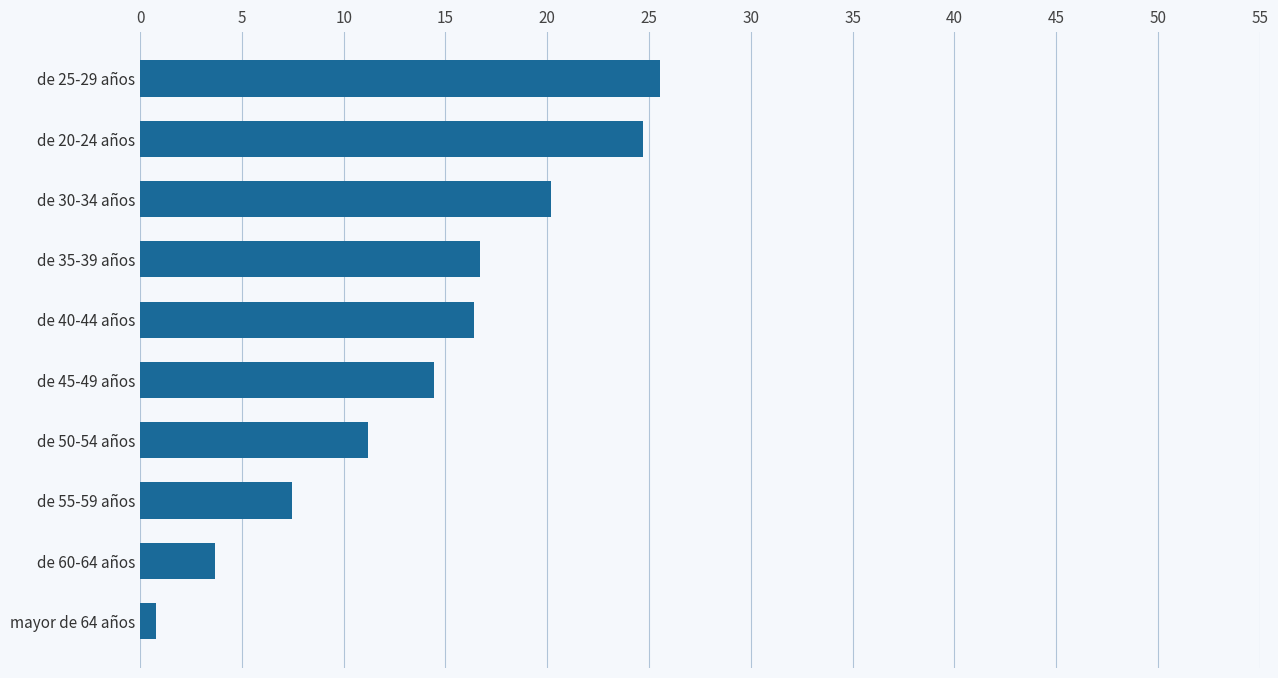

The value at de 45-49 años is 5.6. True or false?

False